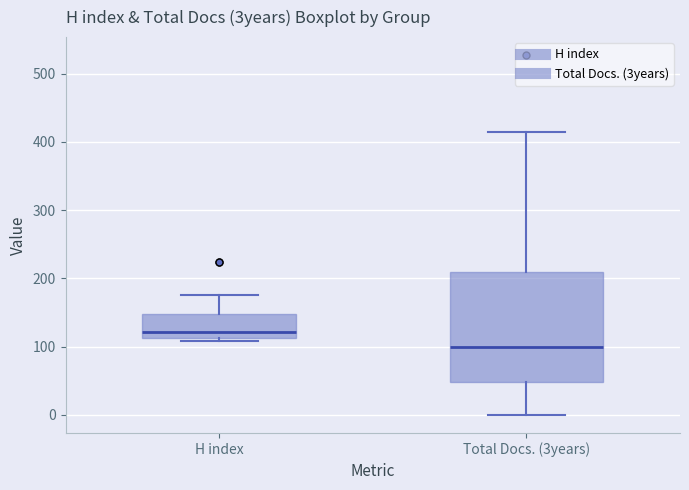

Reading left to right, read every box against the y-axis: the position of its median line, the range the box covers, and the ends of its whiskers. The values are not printed on the chart, so give them approximately, as read against the axis.

H index: median 120, box 110 to 150, whiskers 110 (just below the box's lower edge) to 180
Total Docs. (3years): median 100, box 50 to 210, whiskers 0 to 420